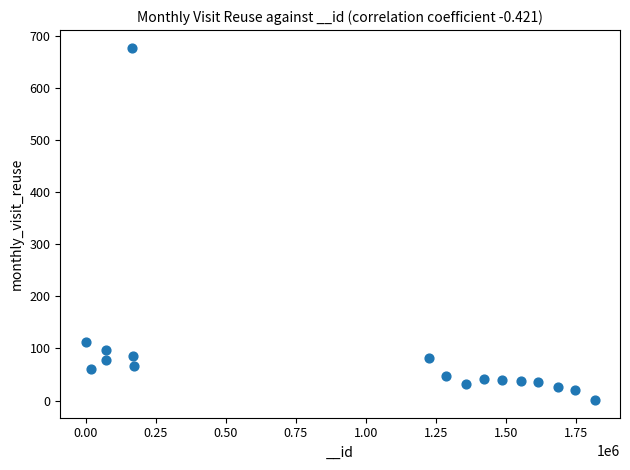

What Y value in the scatter plot is closest to 339?

113